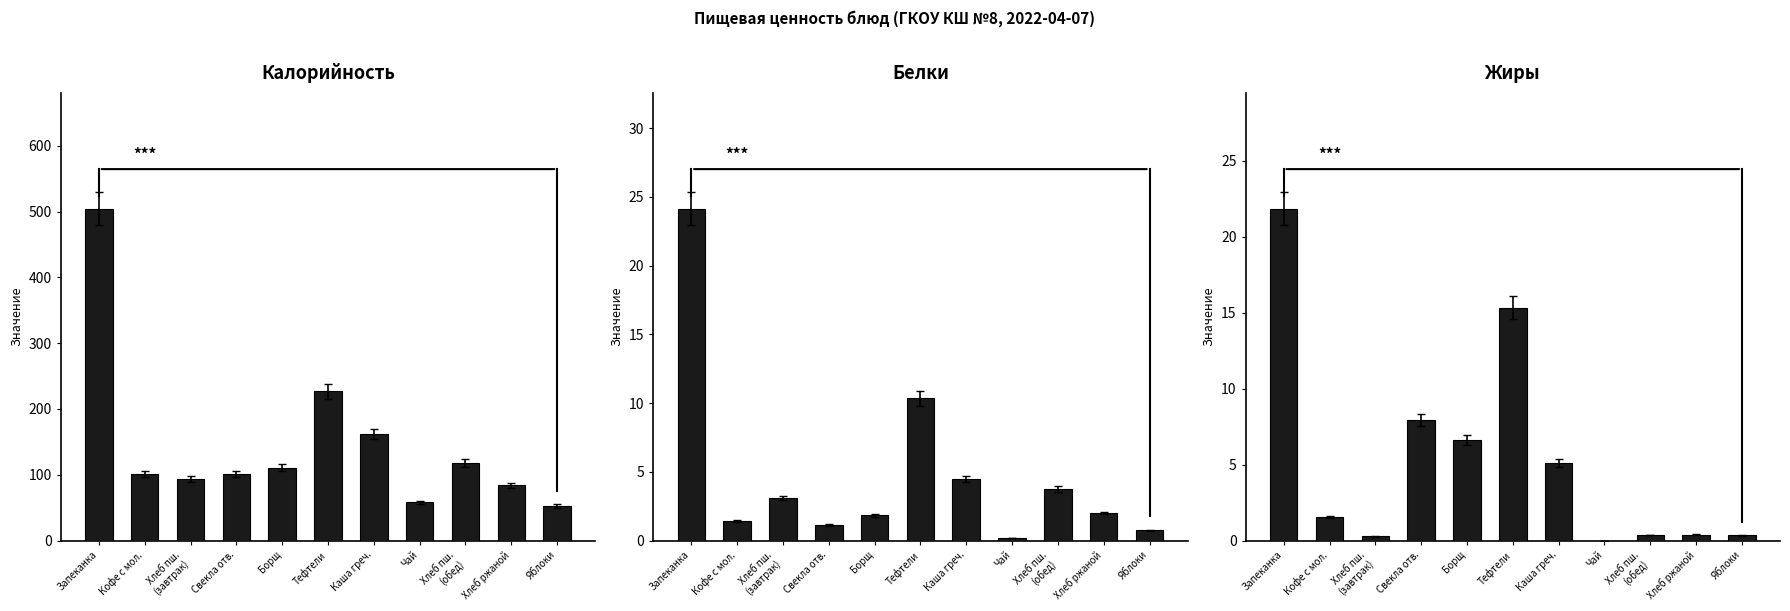

Where does the Жиры series first go above 1?

Запеканка